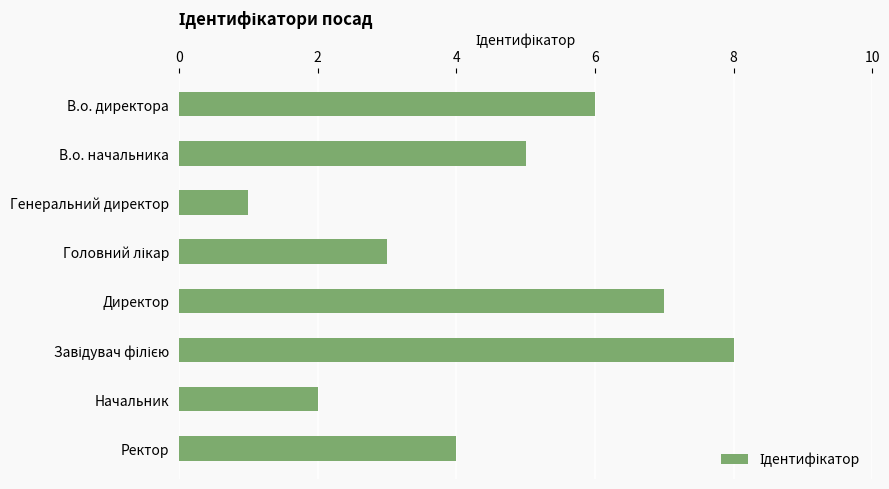

How many bars are there in total?

8